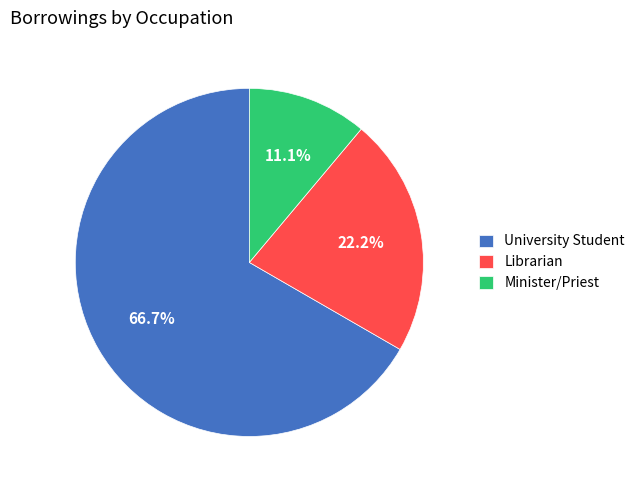

To the nearest percent, what is the combined percentage of Librarian and University Student?

89%